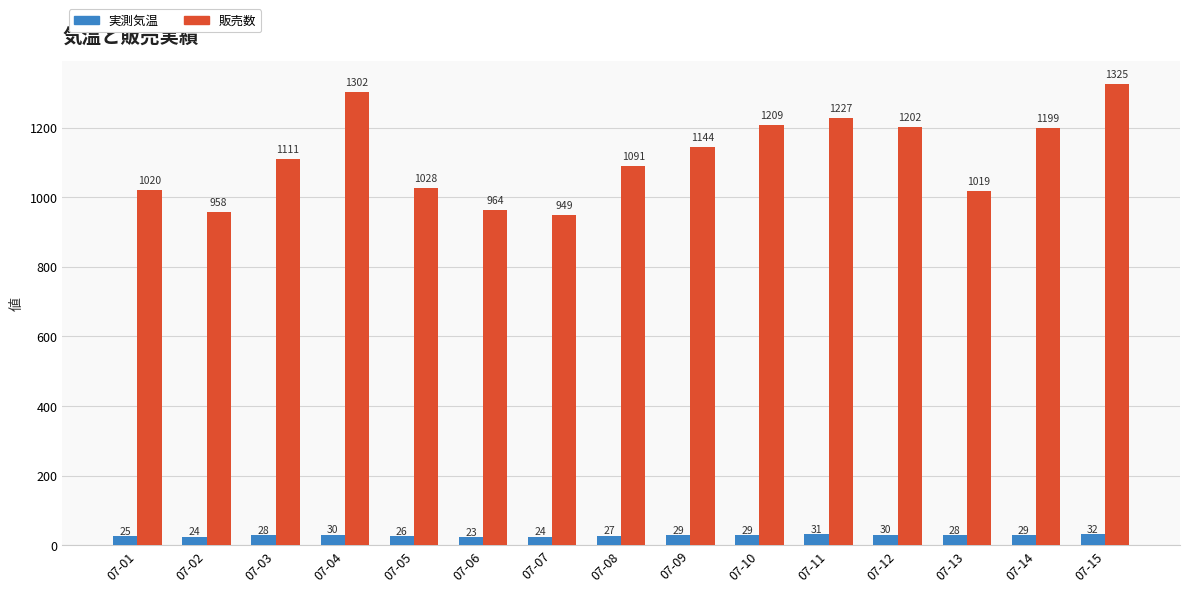

What is the difference between the maximum and minimum values in the 販売数 series?

376